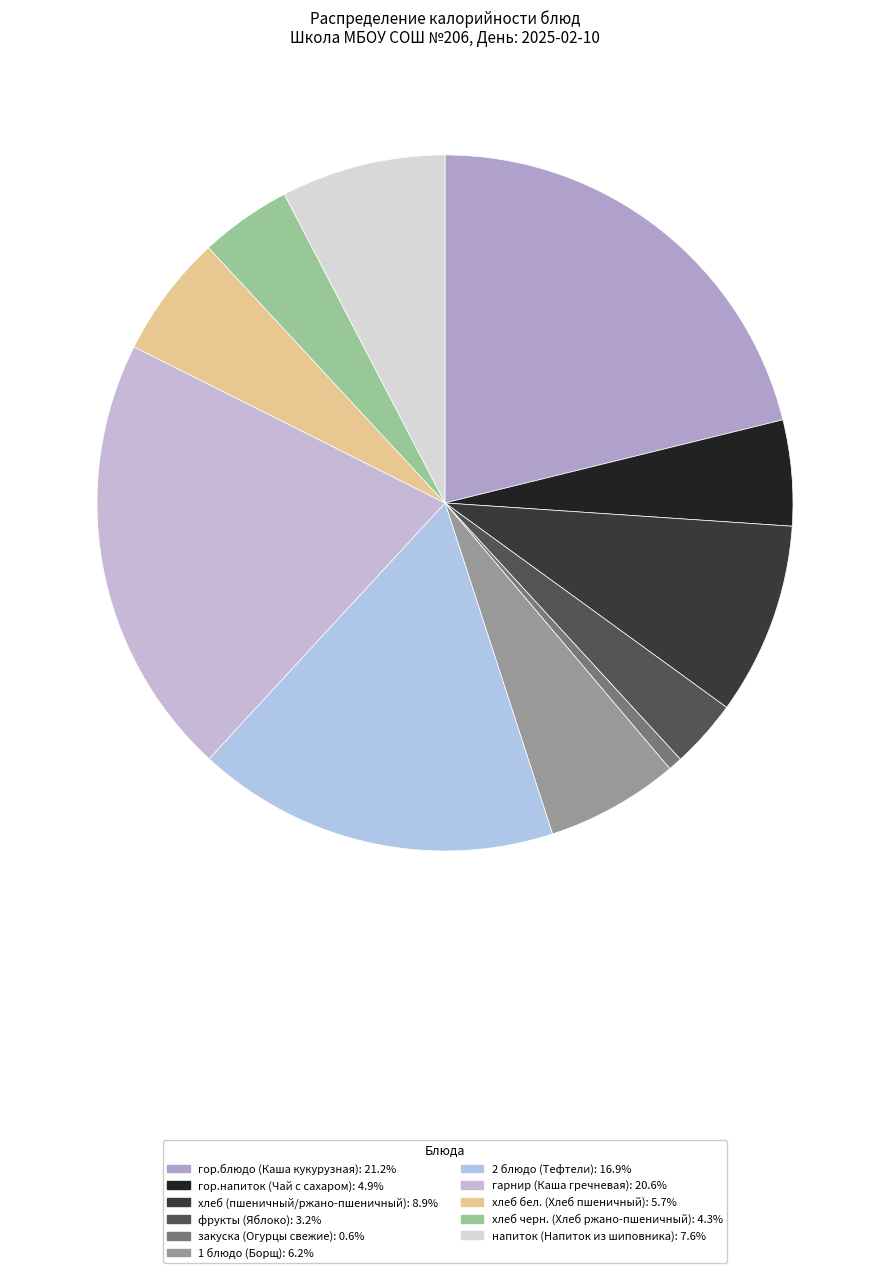

How many slices are in this pie chart?

11